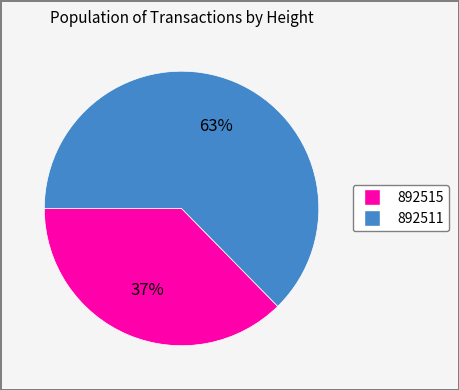

What is the ratio of the value at 892515 to the value at 892511?

0.6